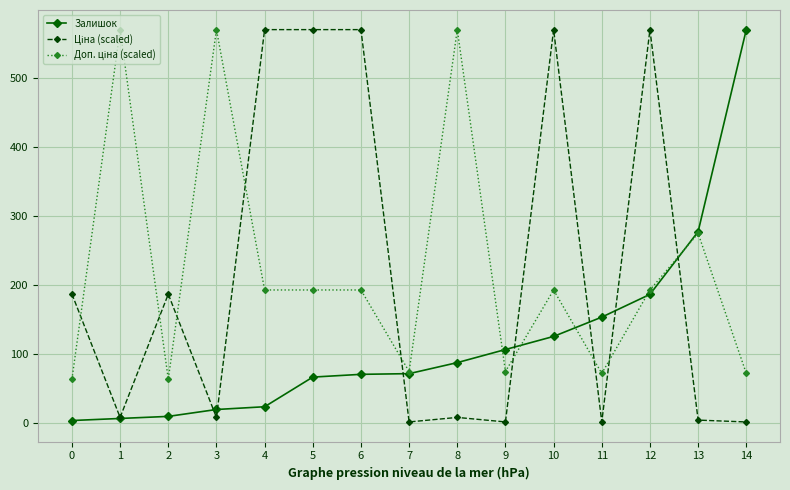

At which category is the sum across all series the highest?

12